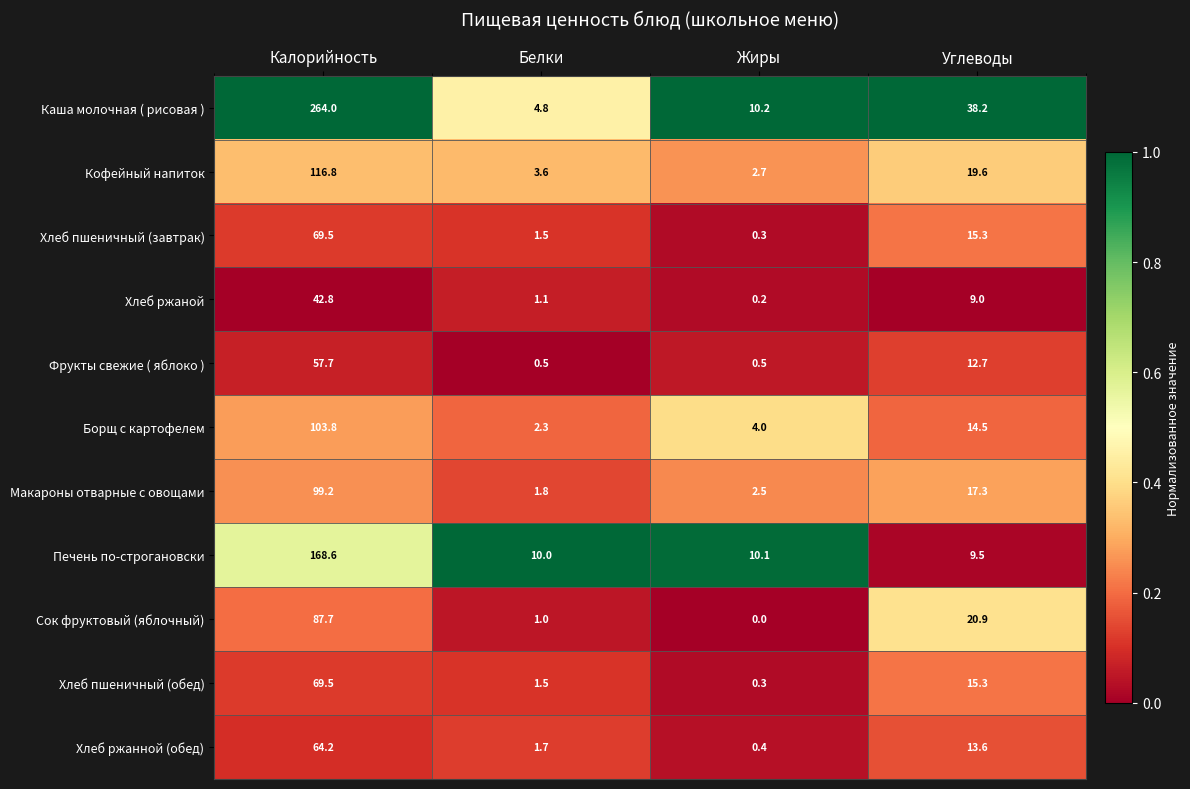

What is the spread (max minus min) of values at Калорийность?

221.2